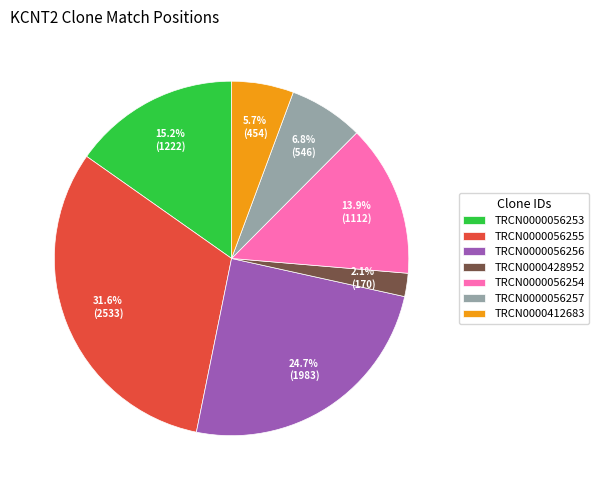

Between TRCN0000056257 and TRCN0000056255, which is larger?

TRCN0000056255